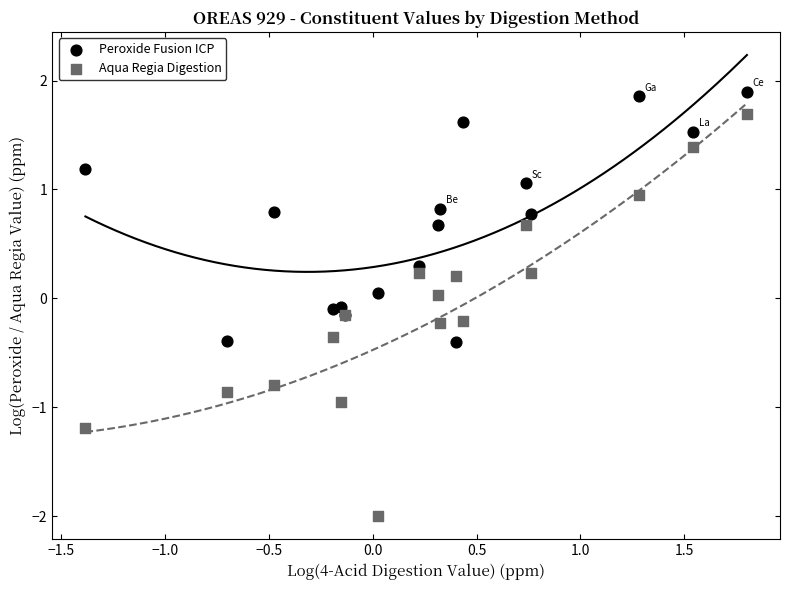

Which series reaches the minimum Y coordinate?

Aqua Regia Digestion